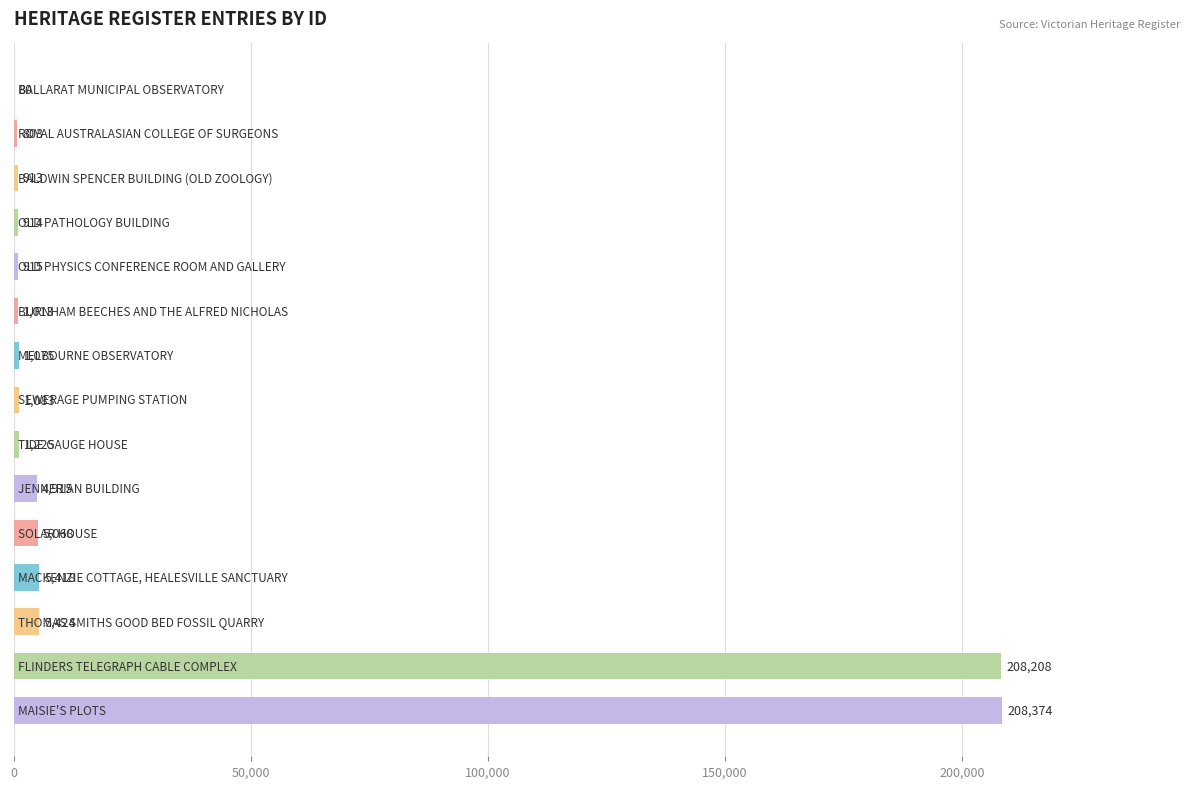

How many series are shown in this chart?

1